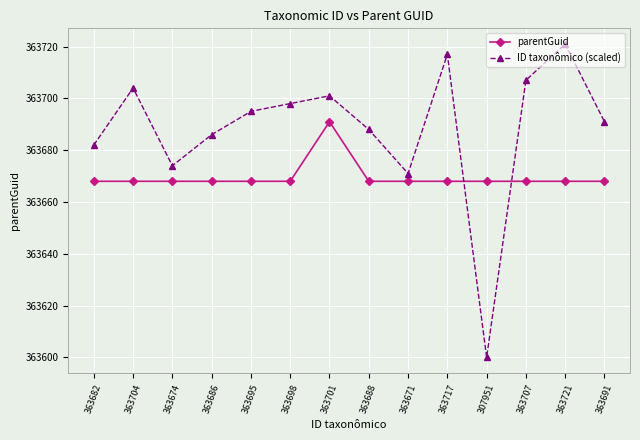

Is the value of parentGuid at 363674 greater than the value of ID taxonômico (scaled) at 363698?

No